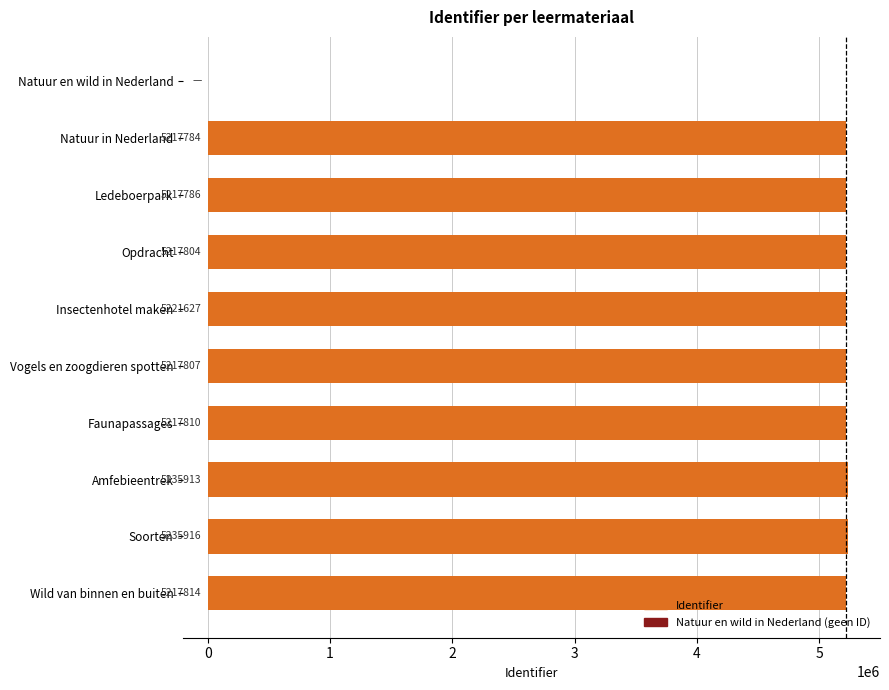

What is the sum of the values at Natuur en wild in Nederland and Wild van binnen en buiten?

5217814